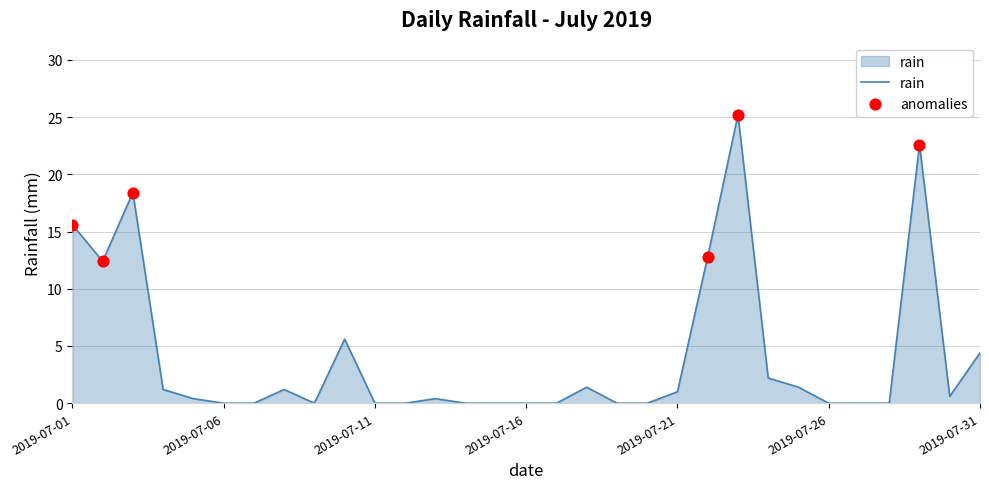

What is the maximum value shown in the chart?

25.2